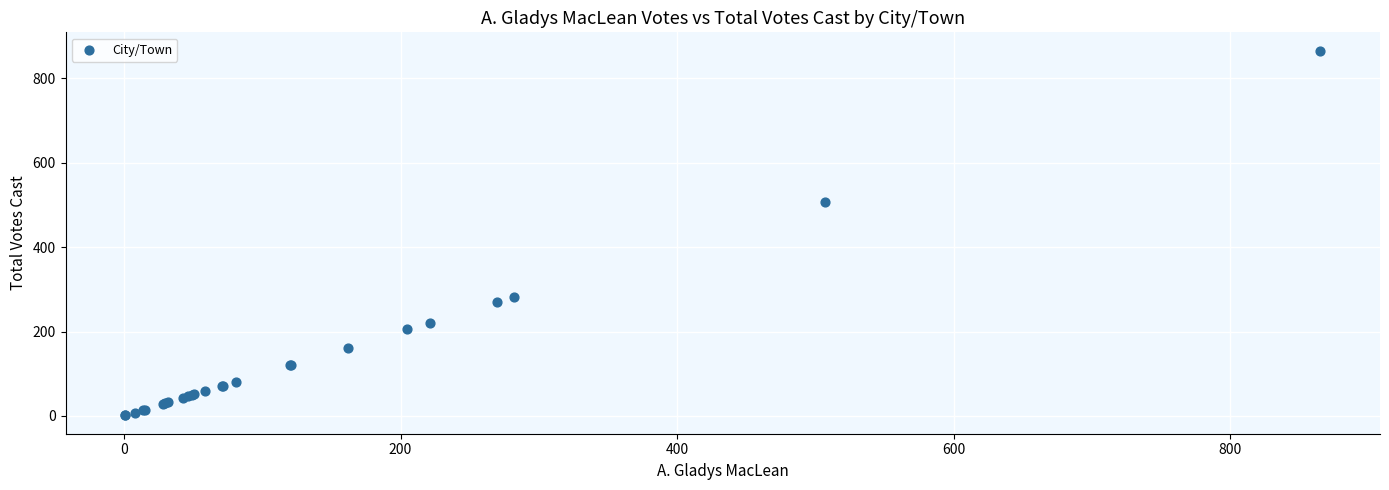

What Y value in the scatter plot is closest to 433?

507